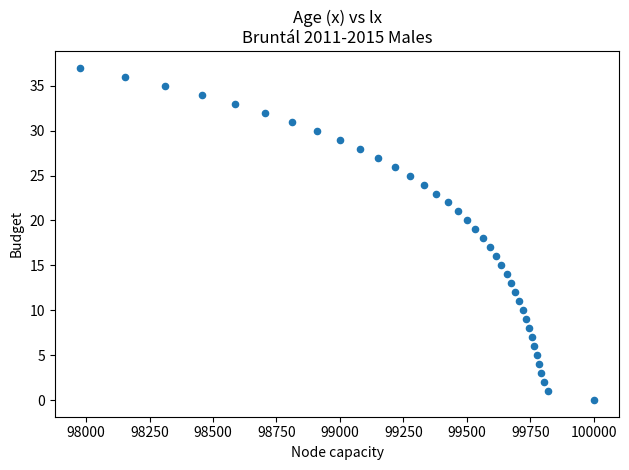

What is the range of Y values (max minus min)?

37